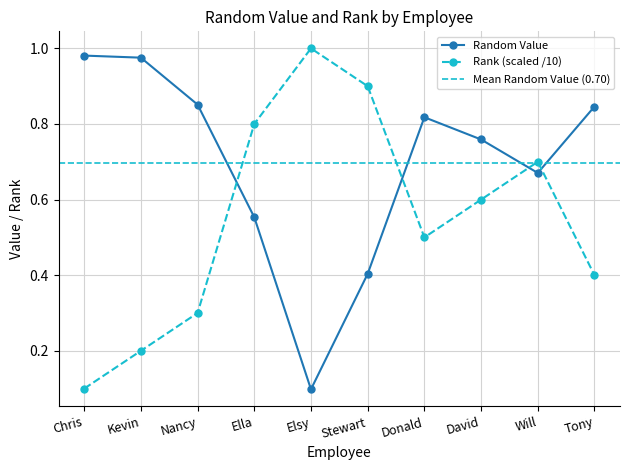

What is the difference between the maximum and minimum values in the Random Value series?

0.9